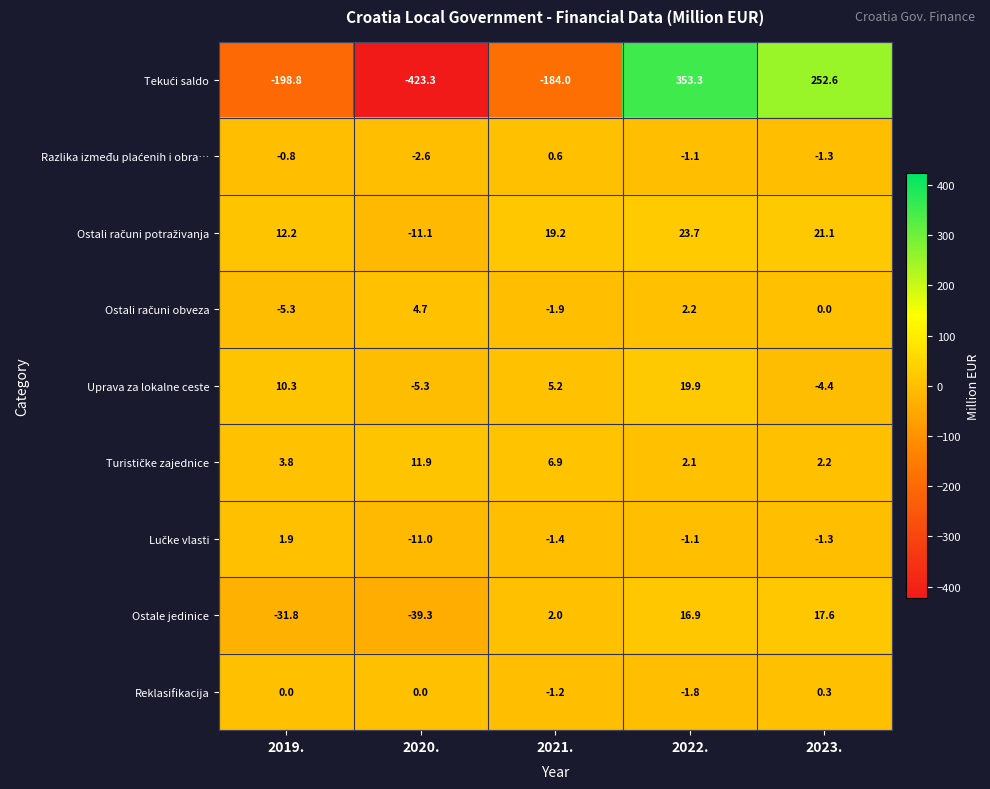

Rank the categories by Uprava za lokalne ceste value from highest to lowest.

2022., 2019., 2021., 2023., 2020.